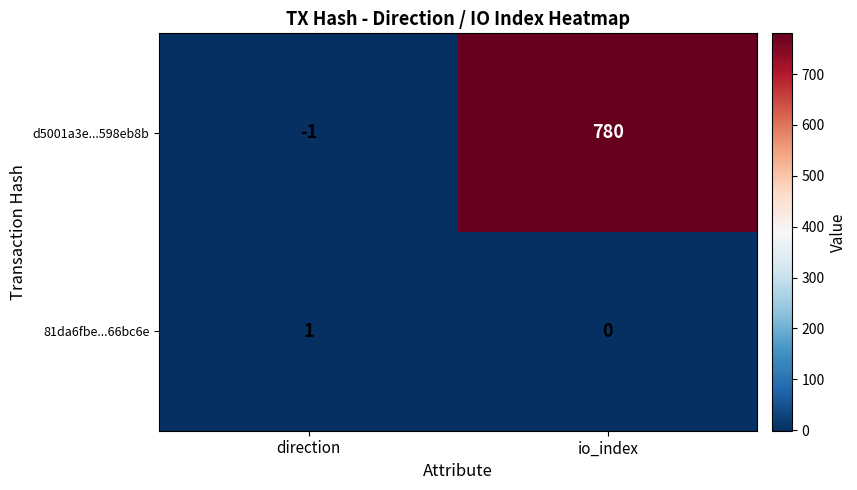

What is the sum of all d5001a3e...598eb8b values?

779